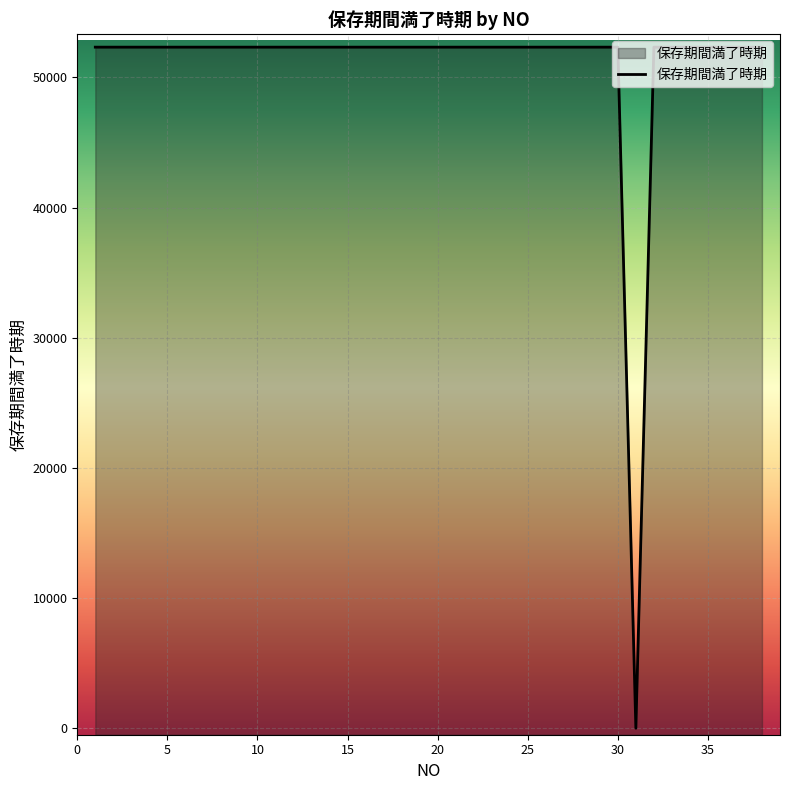

Reading right to left, extract all data points from this chart.

38=52321	37=52321	36=52321	35=52321	34=52321	33=52321	32=52321	31=0	30=52321	29=52321	28=52321	27=52321	26=52321	25=52321	24=52321	23=52321	22=52321	21=52321	20=52321	19=52321	18=52321	17=52321	16=52321	15=52321	14=52321	13=52321	12=52321	11=52321	10=52321	9=52321	8=52321	7=52321	6=52321	5=52321	4=52321	3=52321	2=52321	1=52321